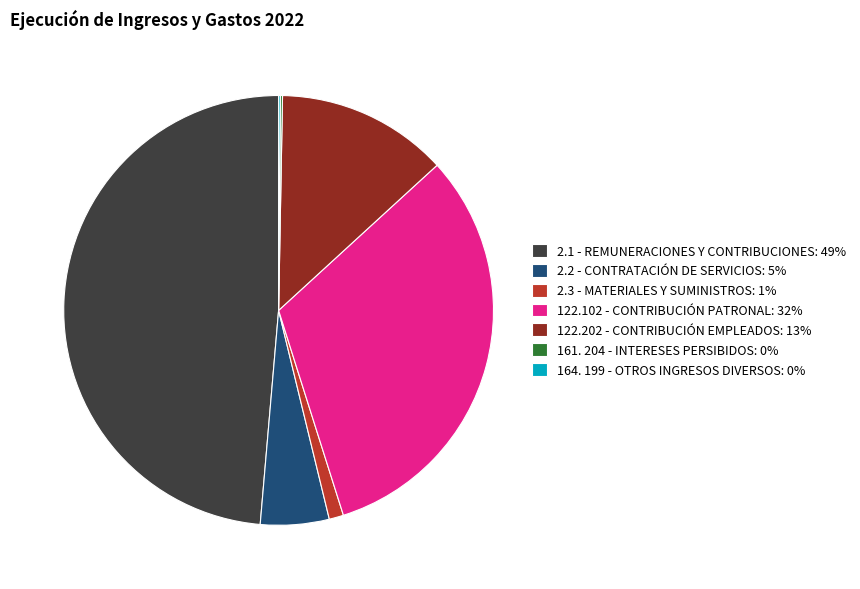

Between 2.2 - CONTRATACIÓN DE SERVICIOS: 5% and 2.3 - MATERIALES Y SUMINISTROS: 1%, which is larger?

2.2 - CONTRATACIÓN DE SERVICIOS: 5%